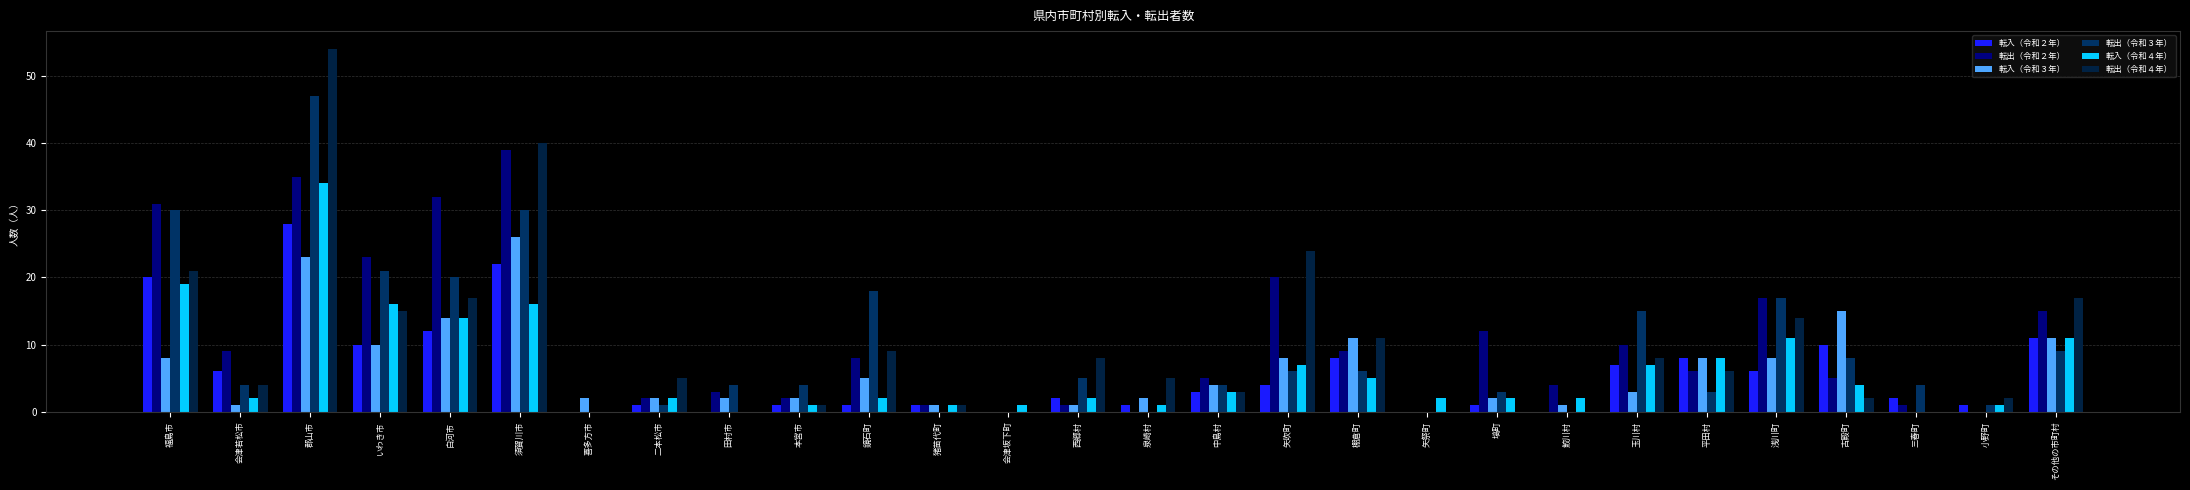

Which category has the lowest value across all series?

喜多方市